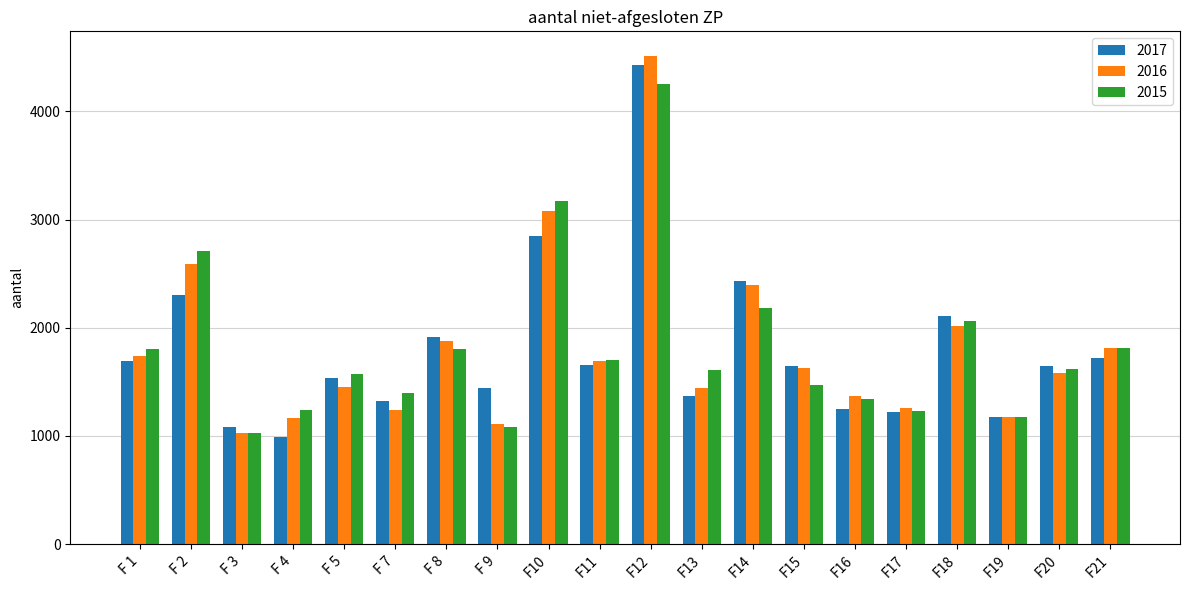

The 2015 series shows 1240 at F 4. True or false?

True